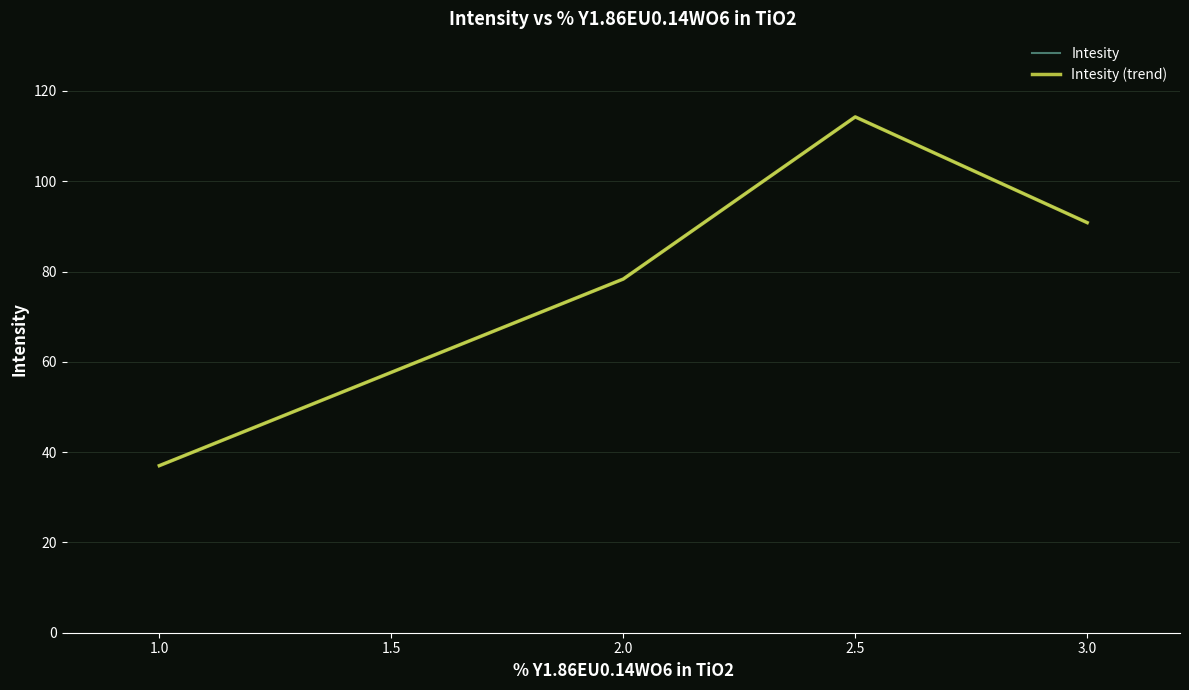

Does the chart have visible grid lines?

Yes